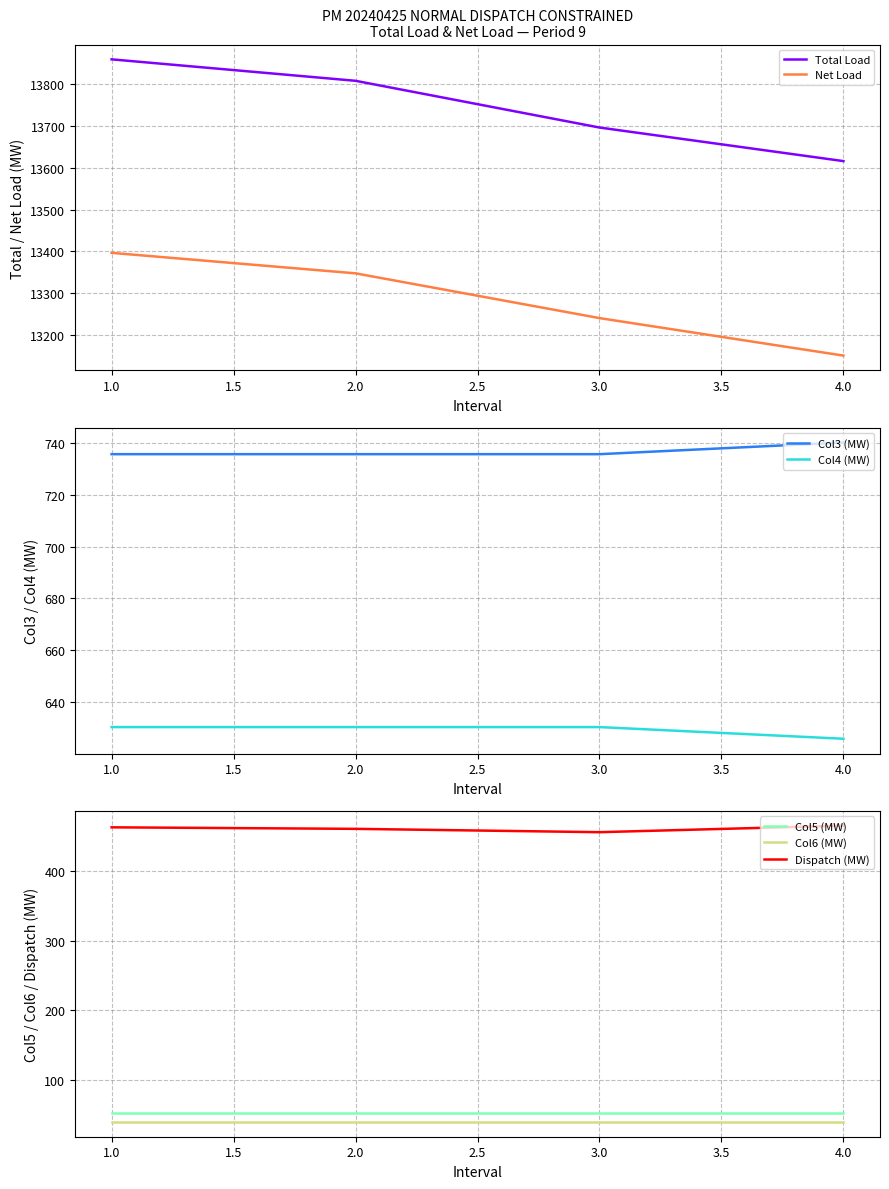

At how many categories does at least one series exceed 13489?

4